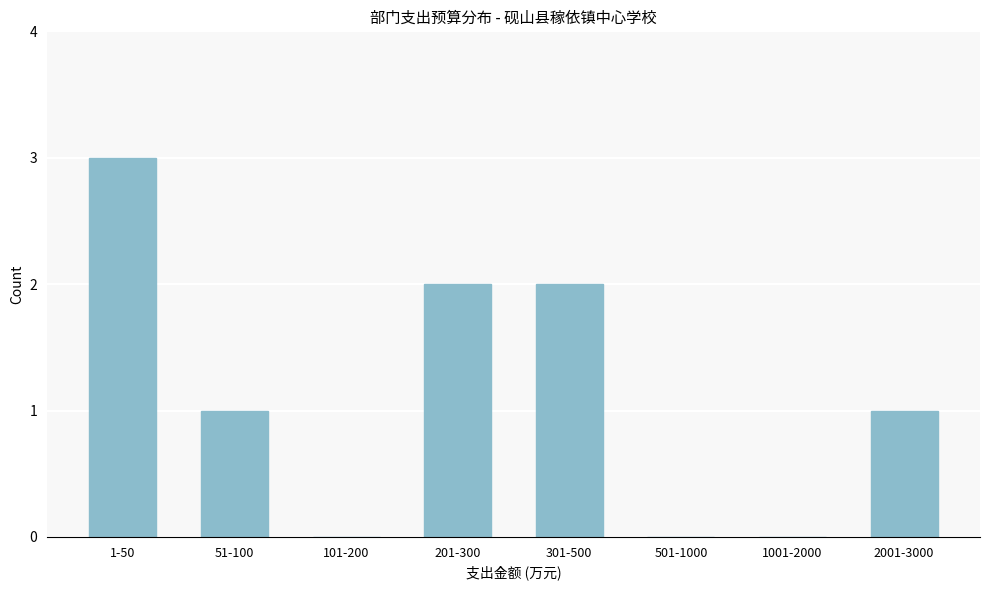

Reading left to right, what are all the values shown in this chart?

1-50=3	51-100=1	101-200=0	201-300=2	301-500=2	501-1000=0	1001-2000=0	2001-3000=1